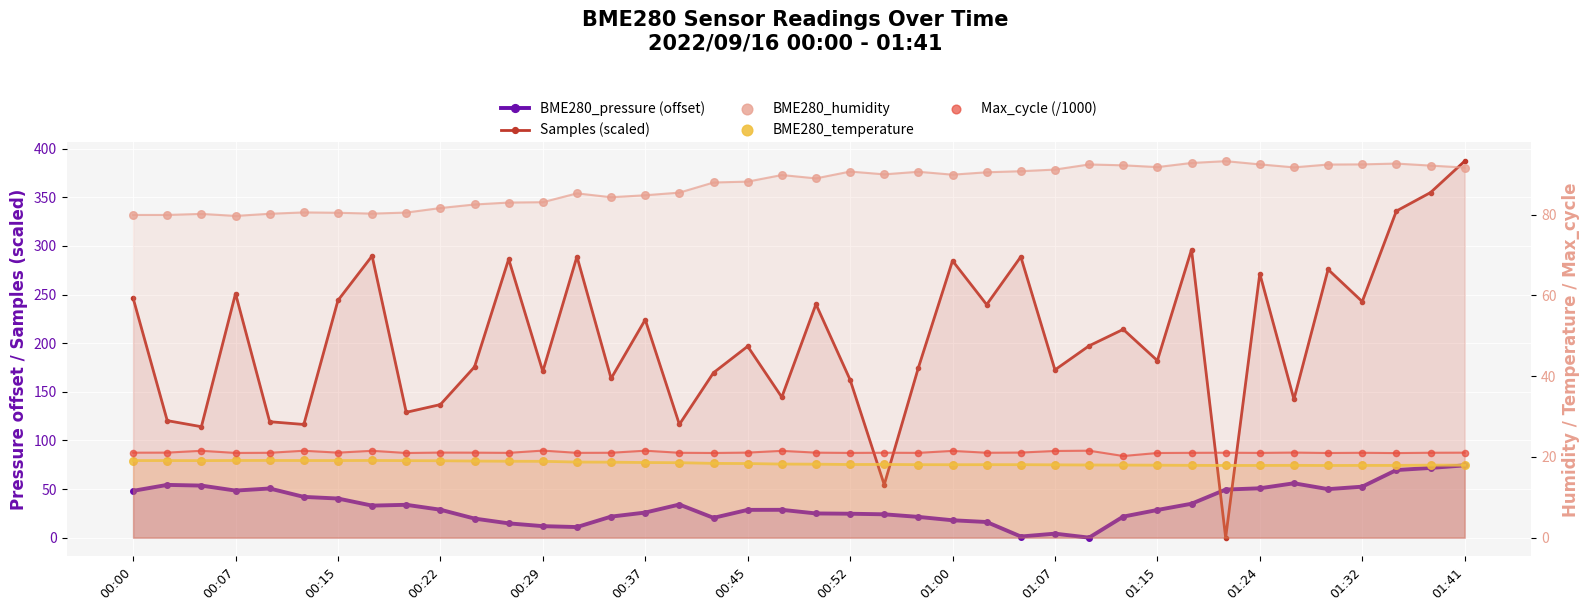

Which series reaches the maximum Y coordinate?

Samples (scaled)